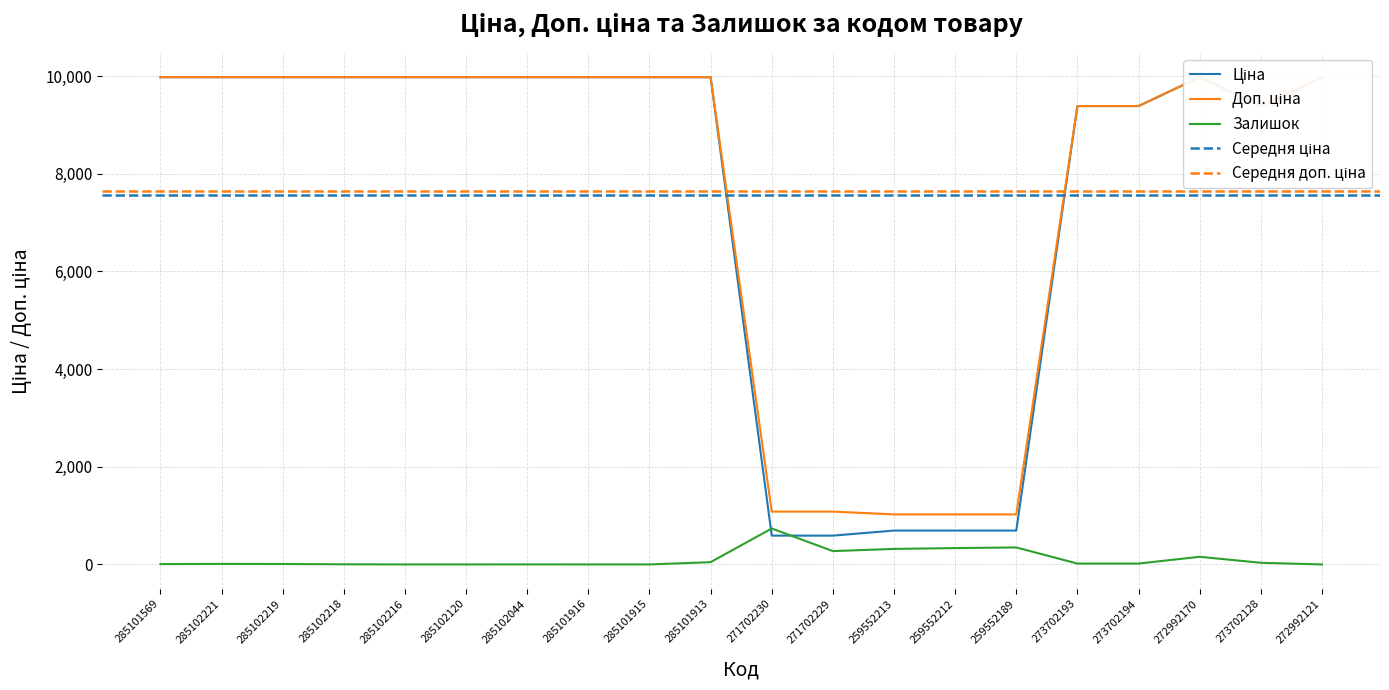

Where is the first local maximum for Доп. ціна?

272992170